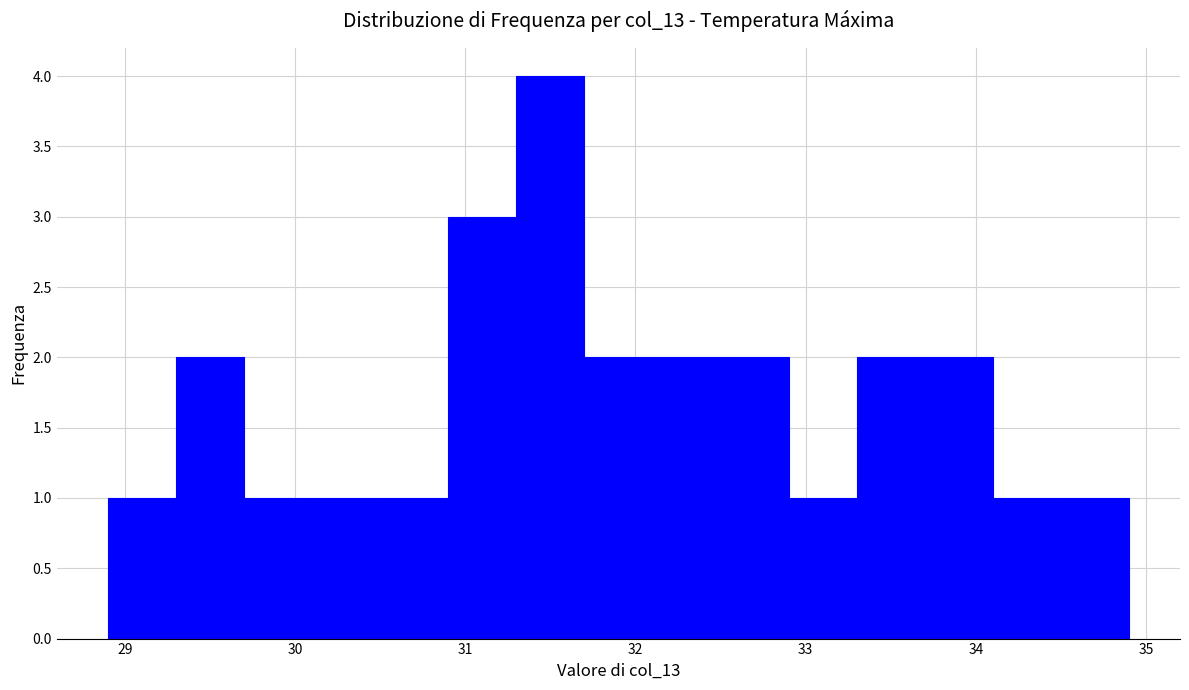

Over which range of the x-axis is the bar tallest?

31.3 to 31.7